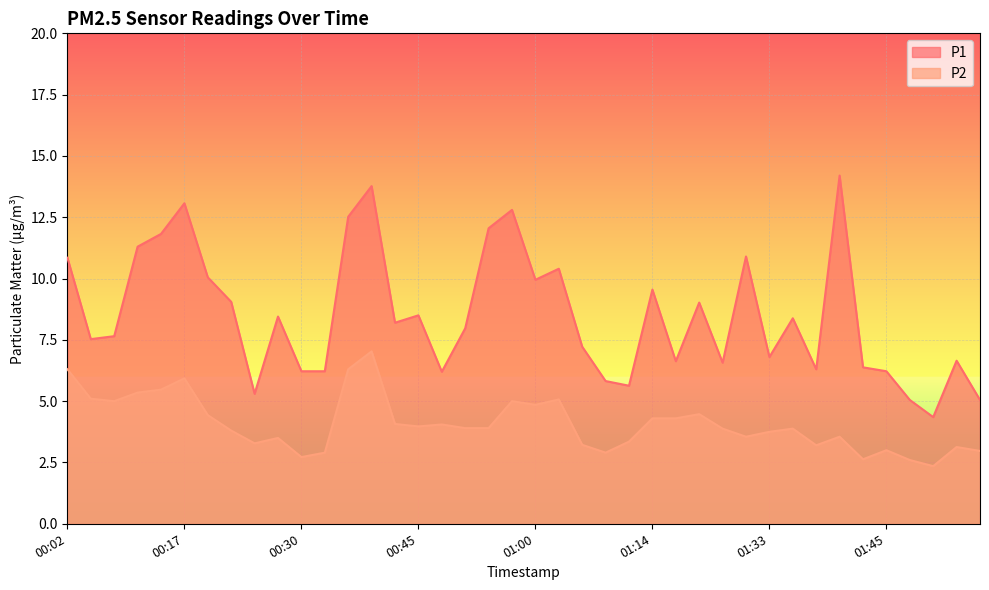

True or false: P1 and P2 intersect in this chart.

False